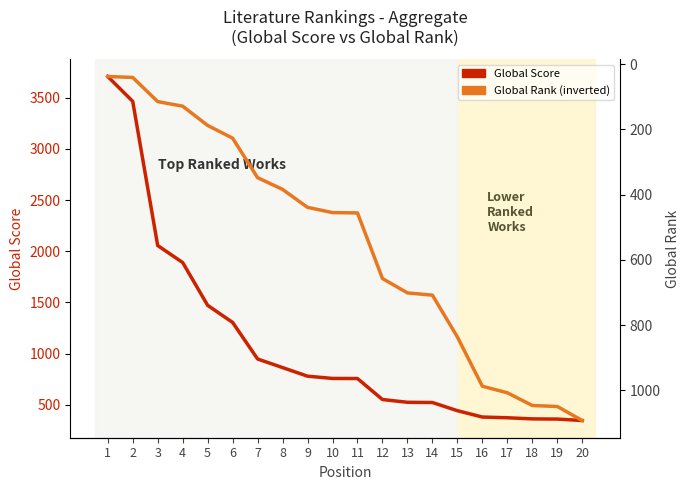

How many values in the Global Rank series exceed 456?

9